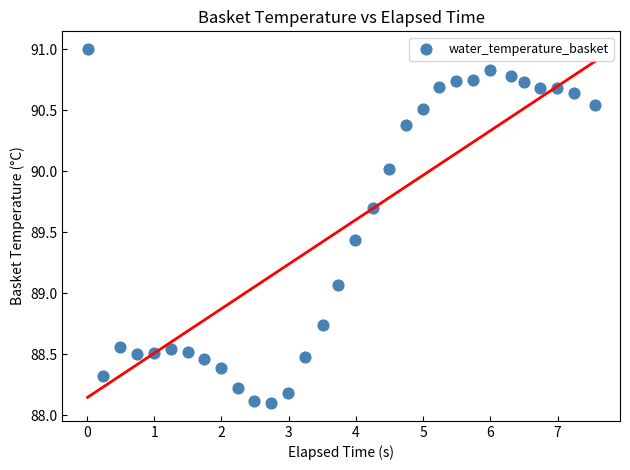

What is the range of X values (max minus min)?

7.5